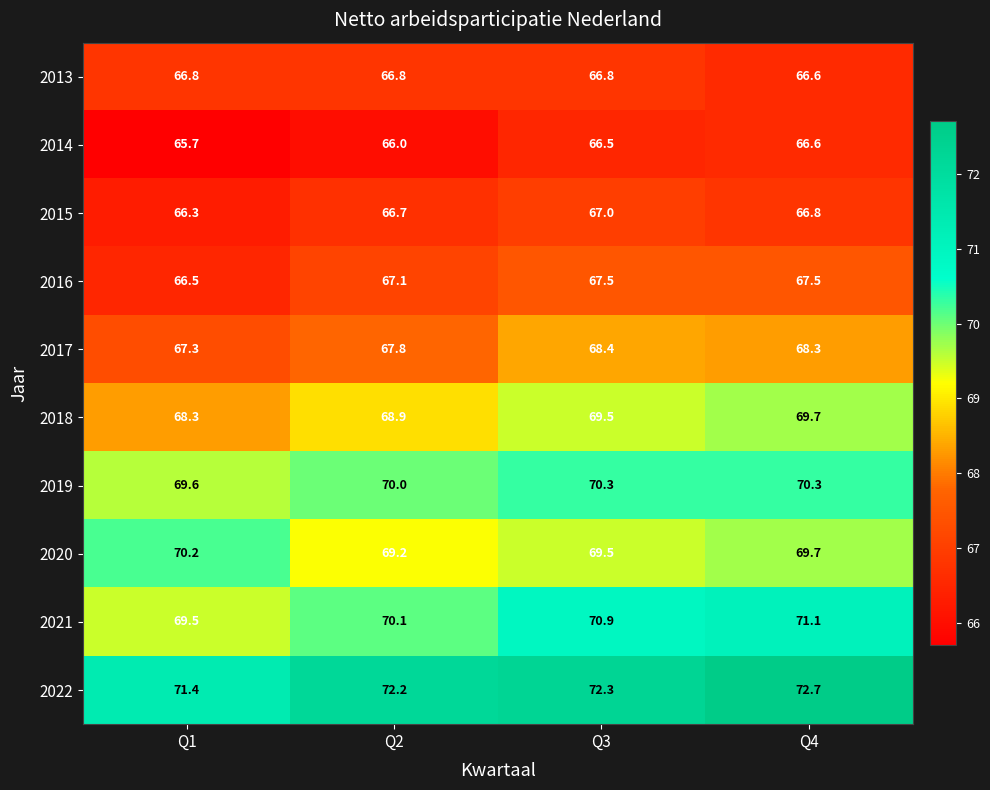

Where is 2016 nearest to the value 67?

Q2